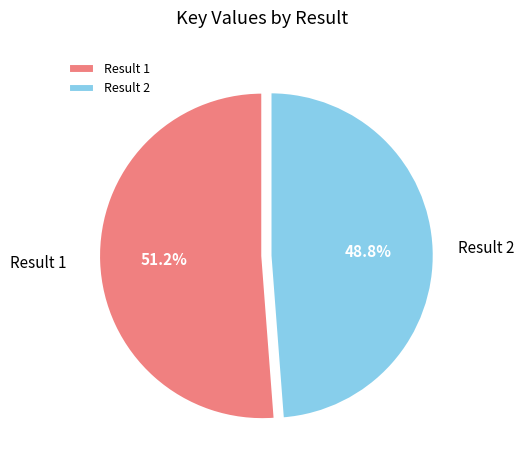

What is the total percentage of Result 2 and Result 1?

100.0%